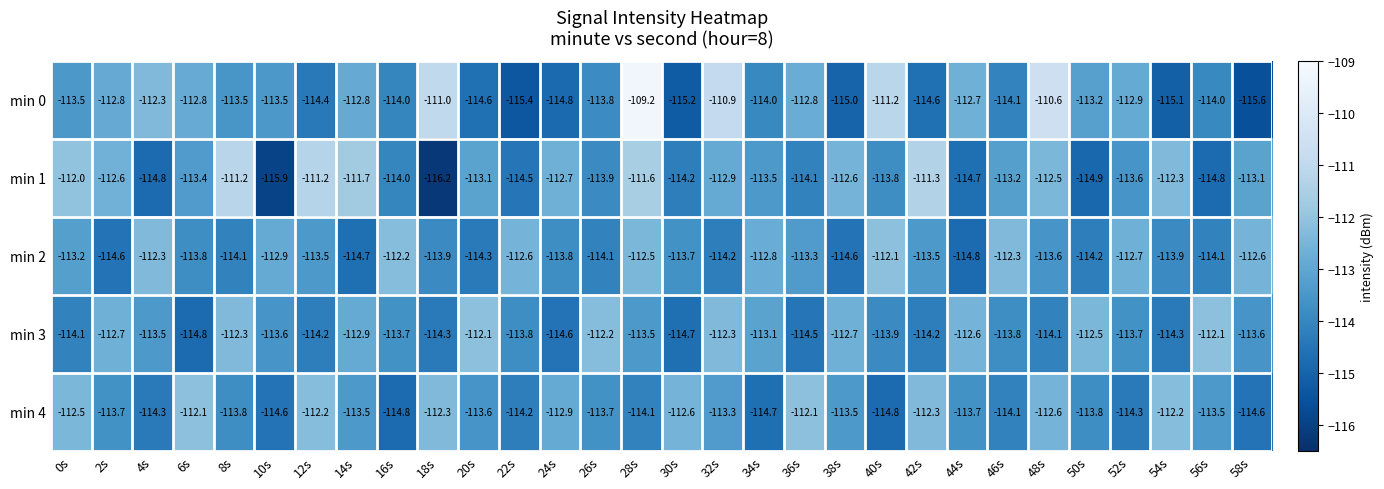

Which category has the highest value across all series?

28s